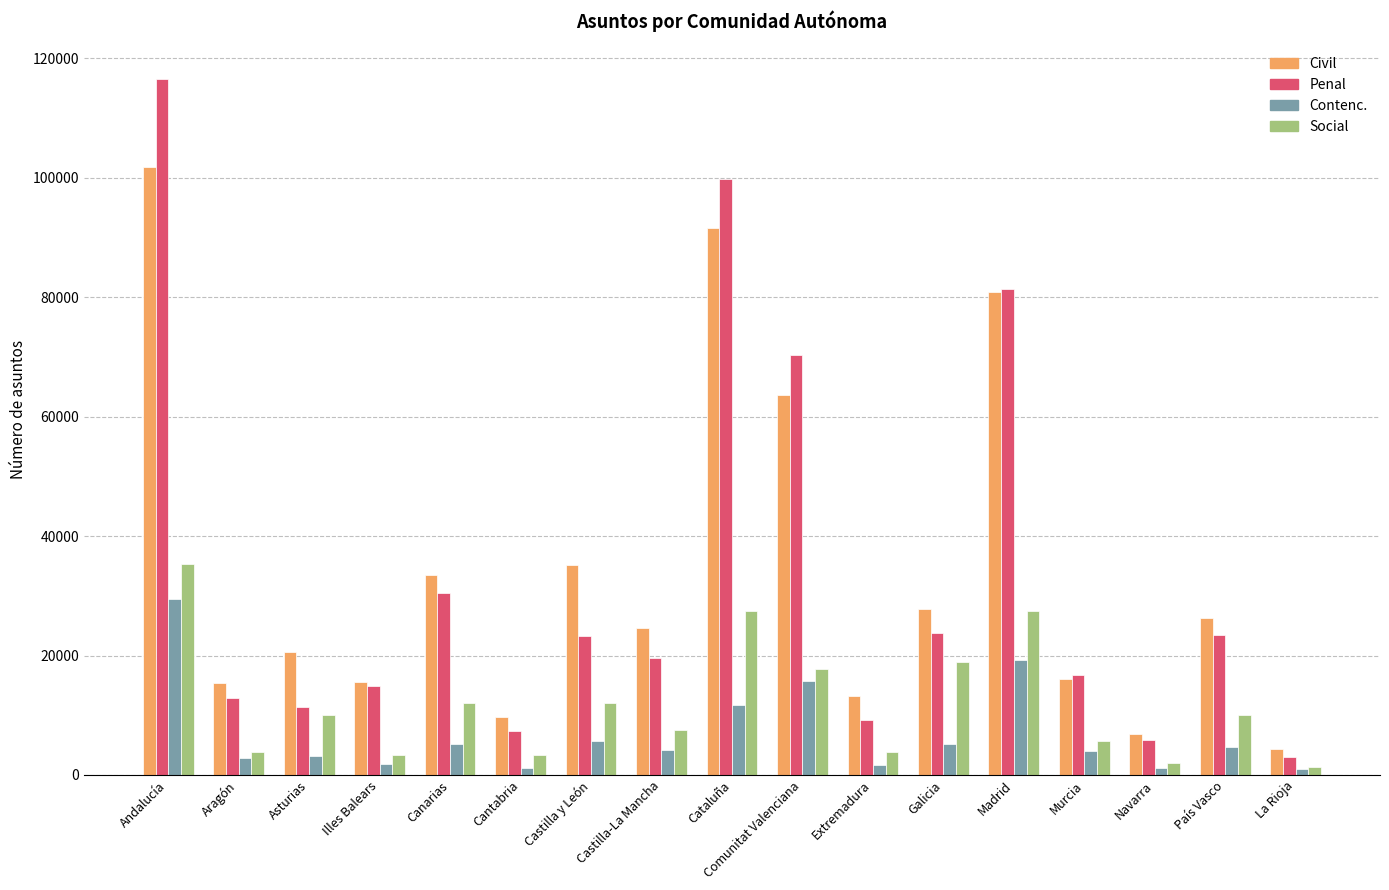

Which series changed the most between Castilla y León and Cataluña?

Penal